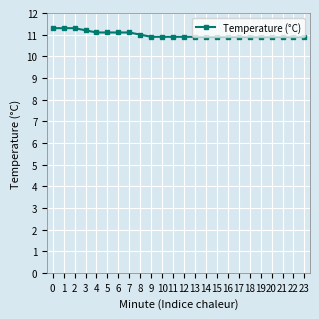

What is the smallest value displayed?

10.9